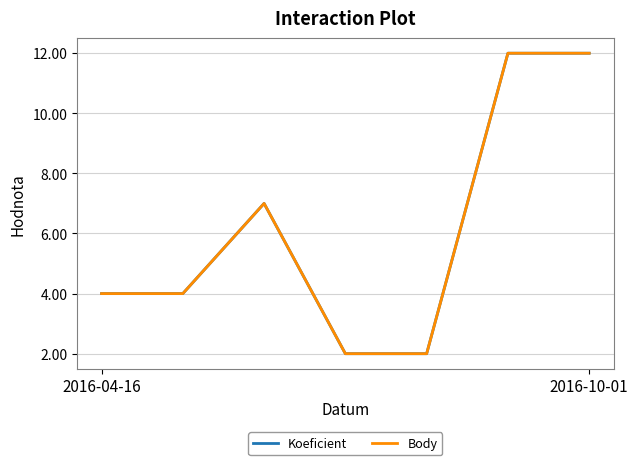

Does the chart display data point markers on the line(s)?

No